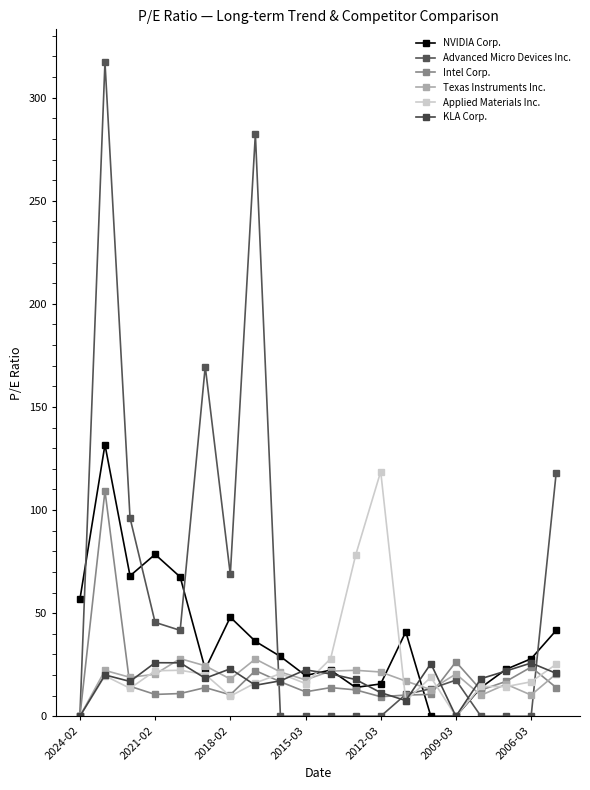

Where do NVIDIA Corp. and Applied Materials Inc. first cross each other?

9 and 10